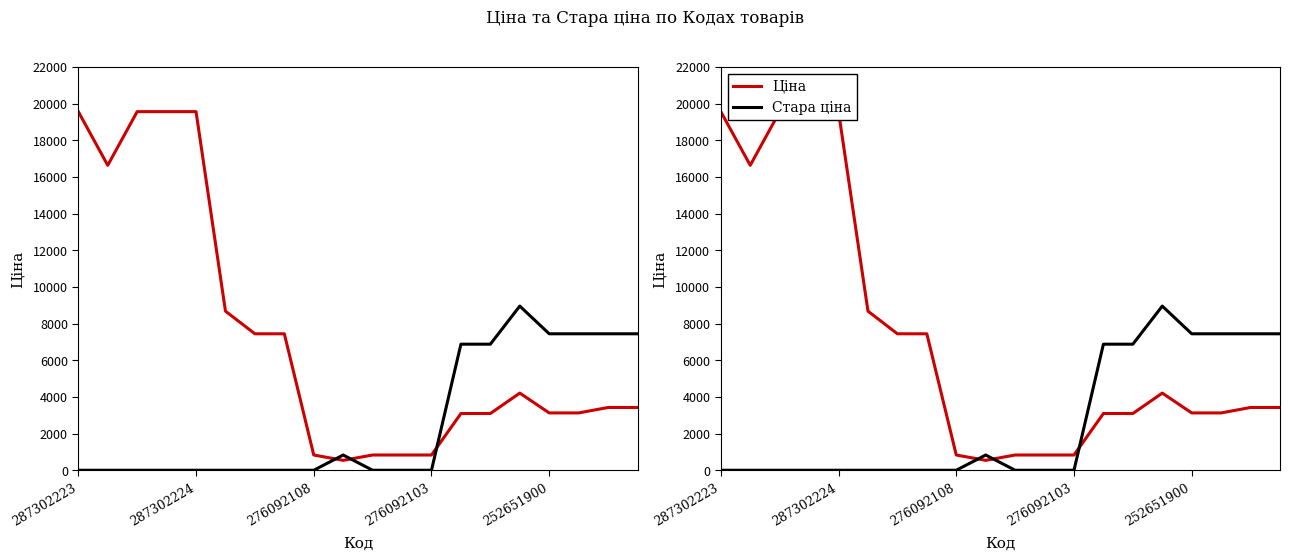

At how many categories does at least one series exceed 2053?

15